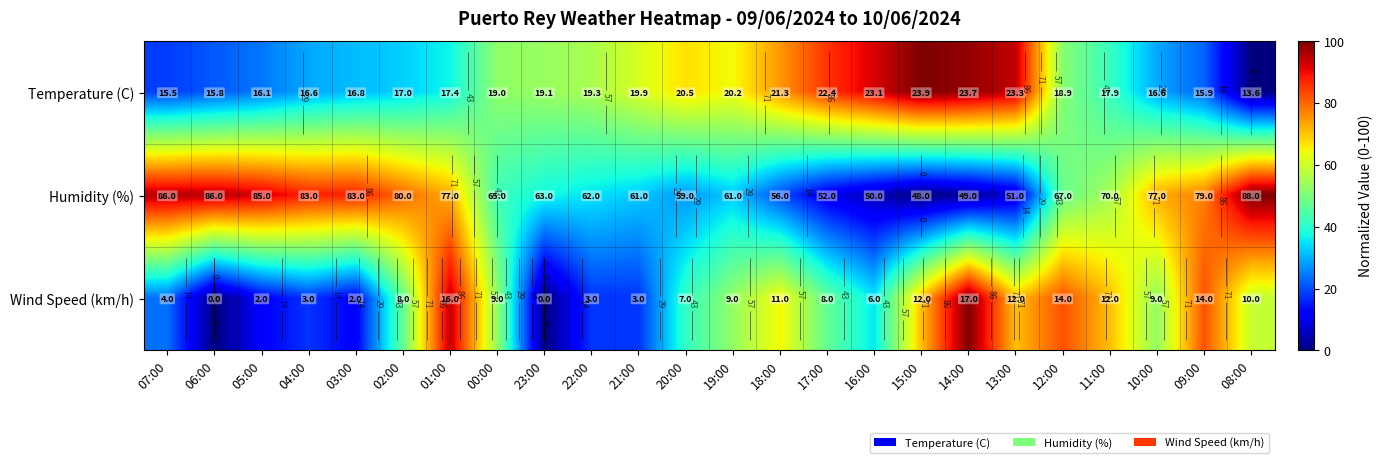

The Temperature (C) series shows 55.9 at 01:00. True or false?

False